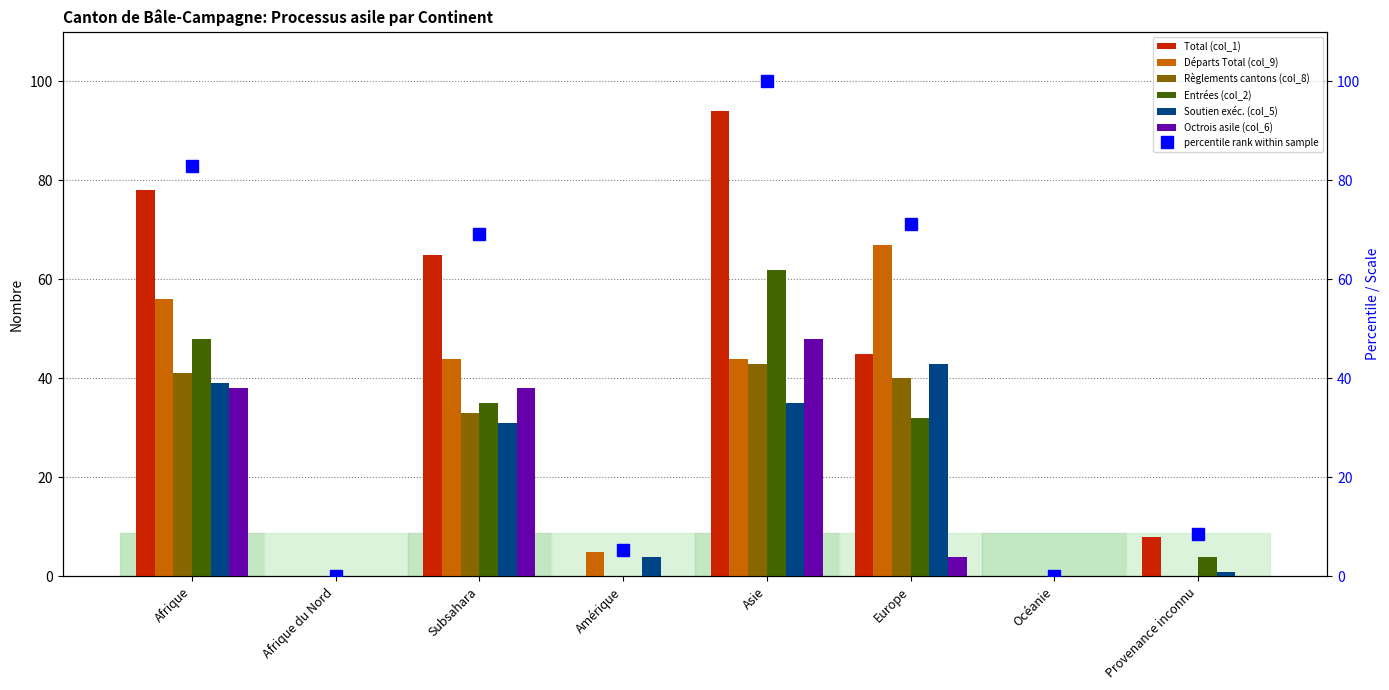

Which series has the widest spread of values?

Total (col_1)